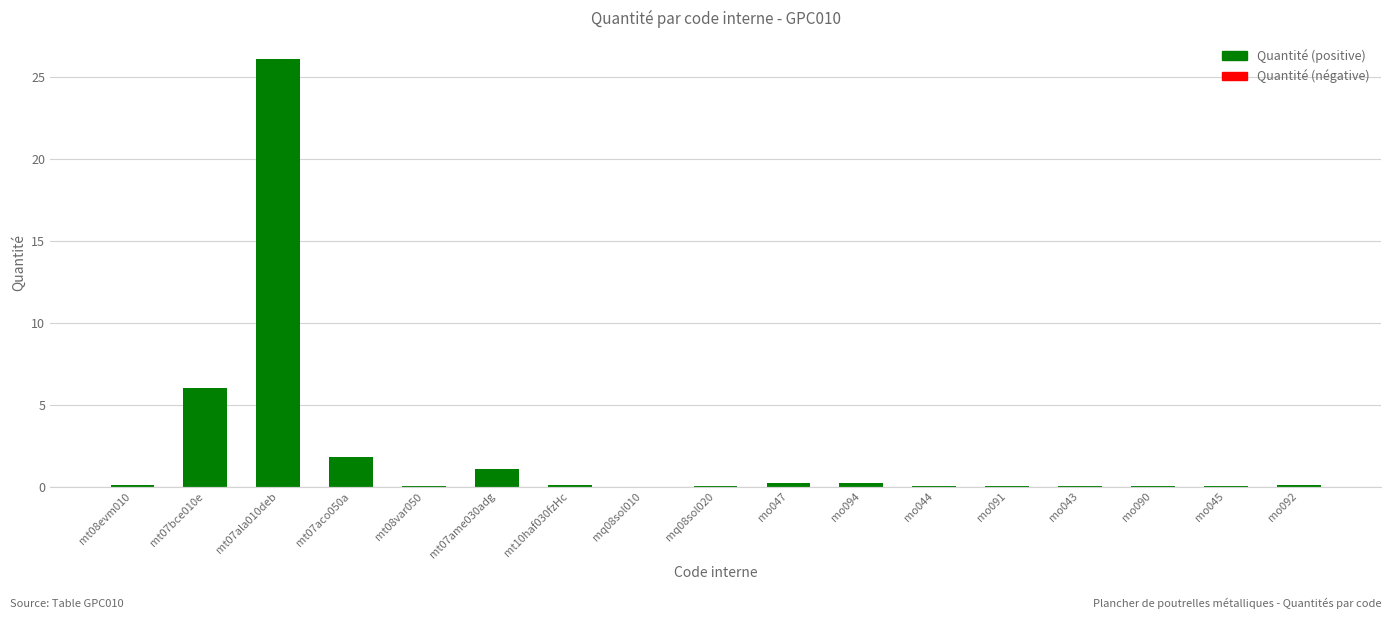

What is the greatest value displayed?

26.1